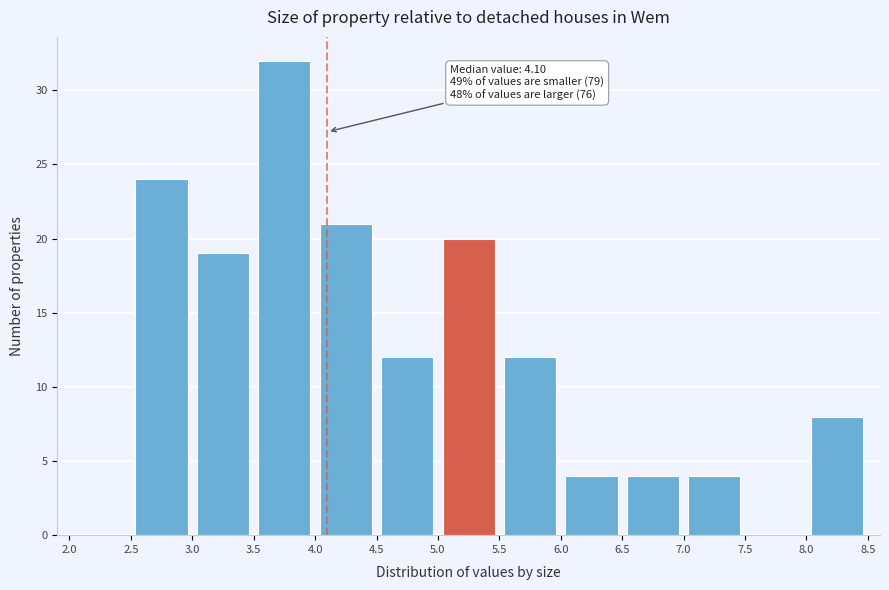

Over which range of the x-axis is the bar tallest?

3.5 to 4.0